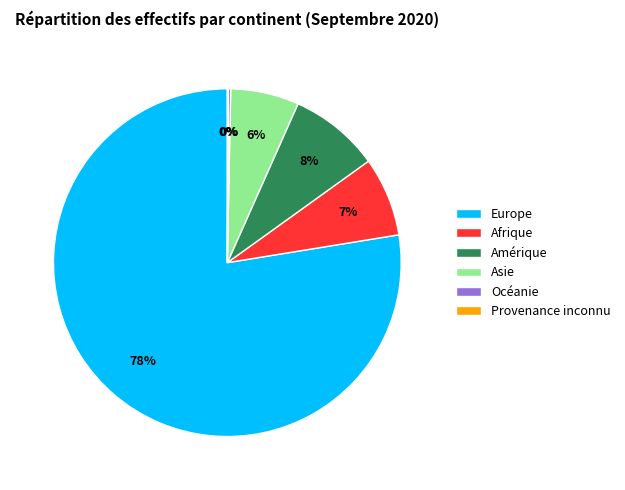

Is the sum of Afrique and Asie greater than half?

No